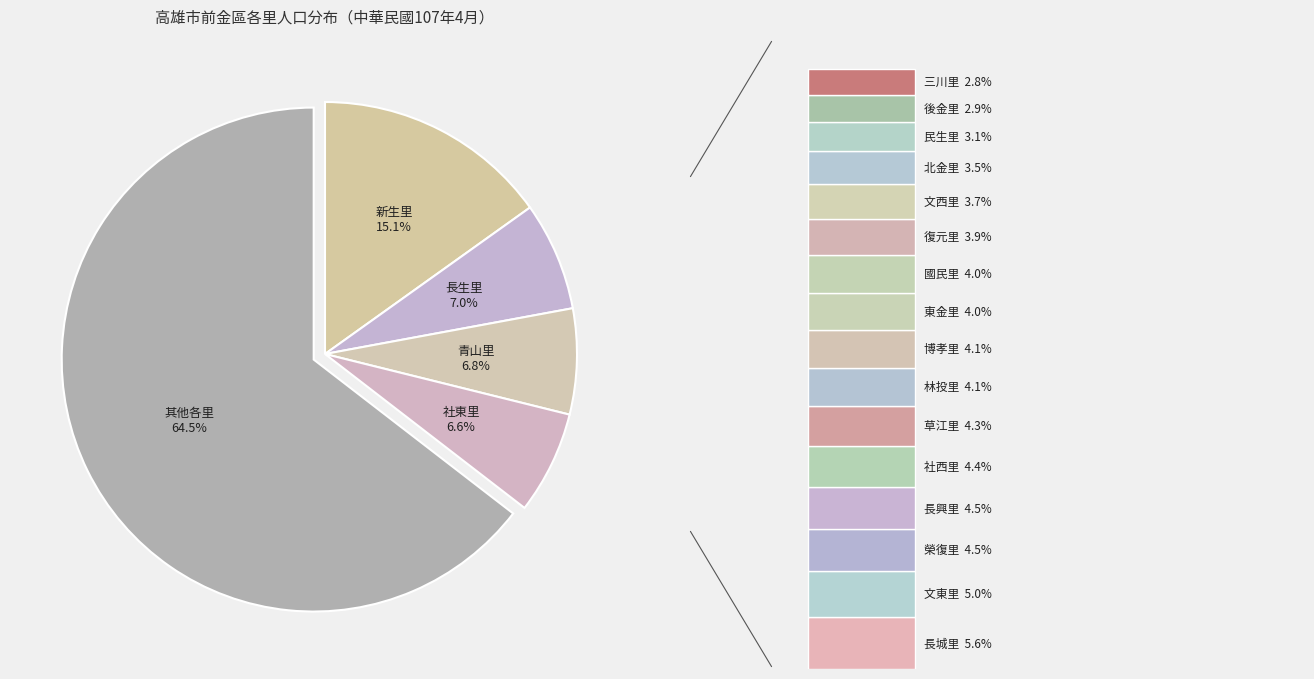

Which slice is the largest?

新生里